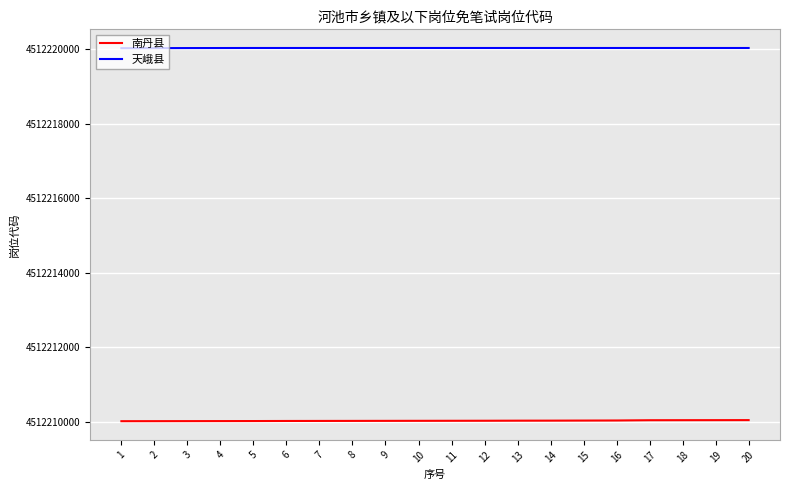

The value of 南丹县 at 19 is 2570365303. True or false?

False